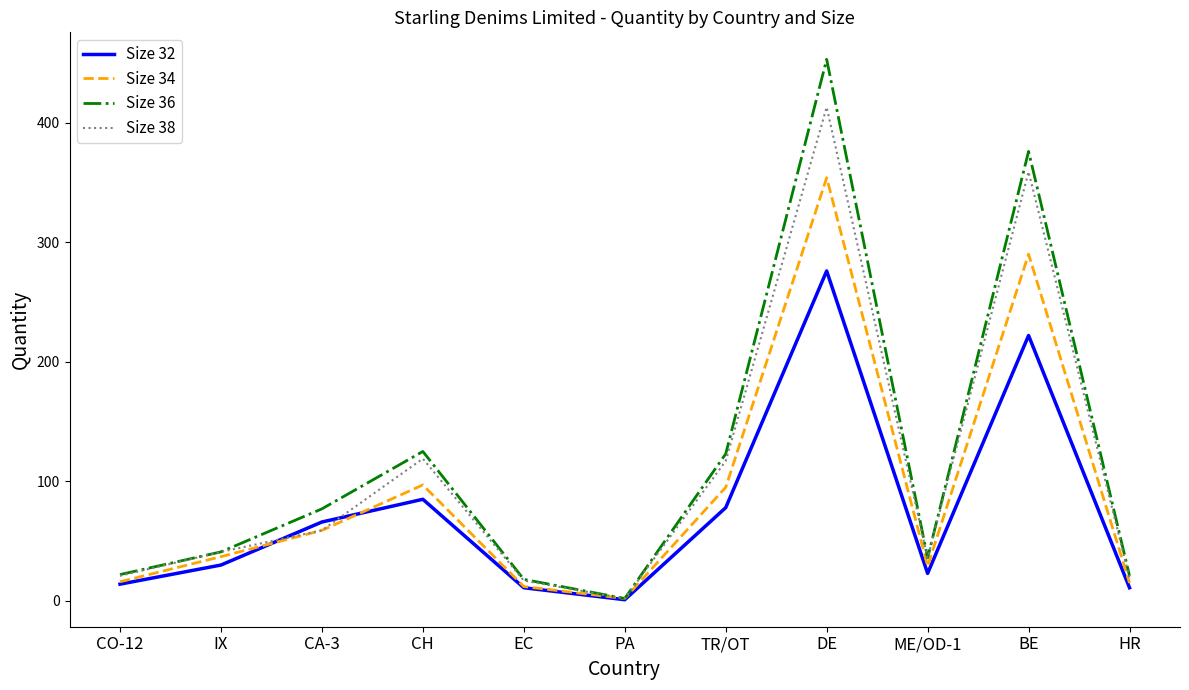

List the series in order of their overall mean, highest first.

Size 36, Size 38, Size 34, Size 32